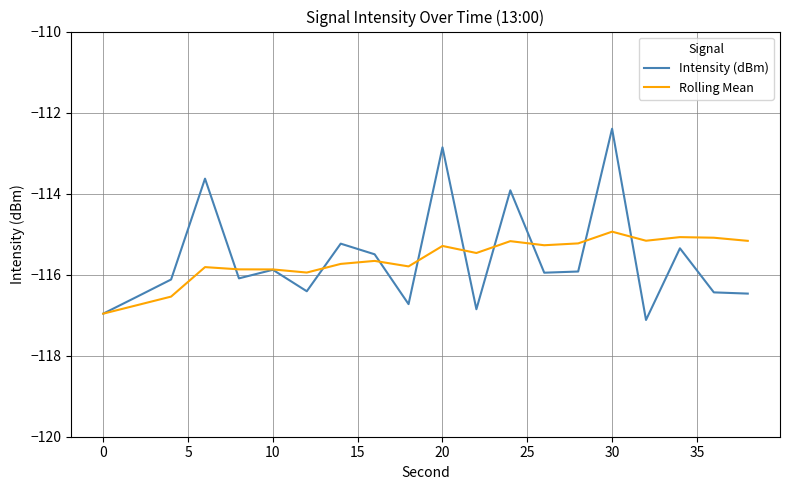

What is the minimum value for Rolling Mean?

-117.0